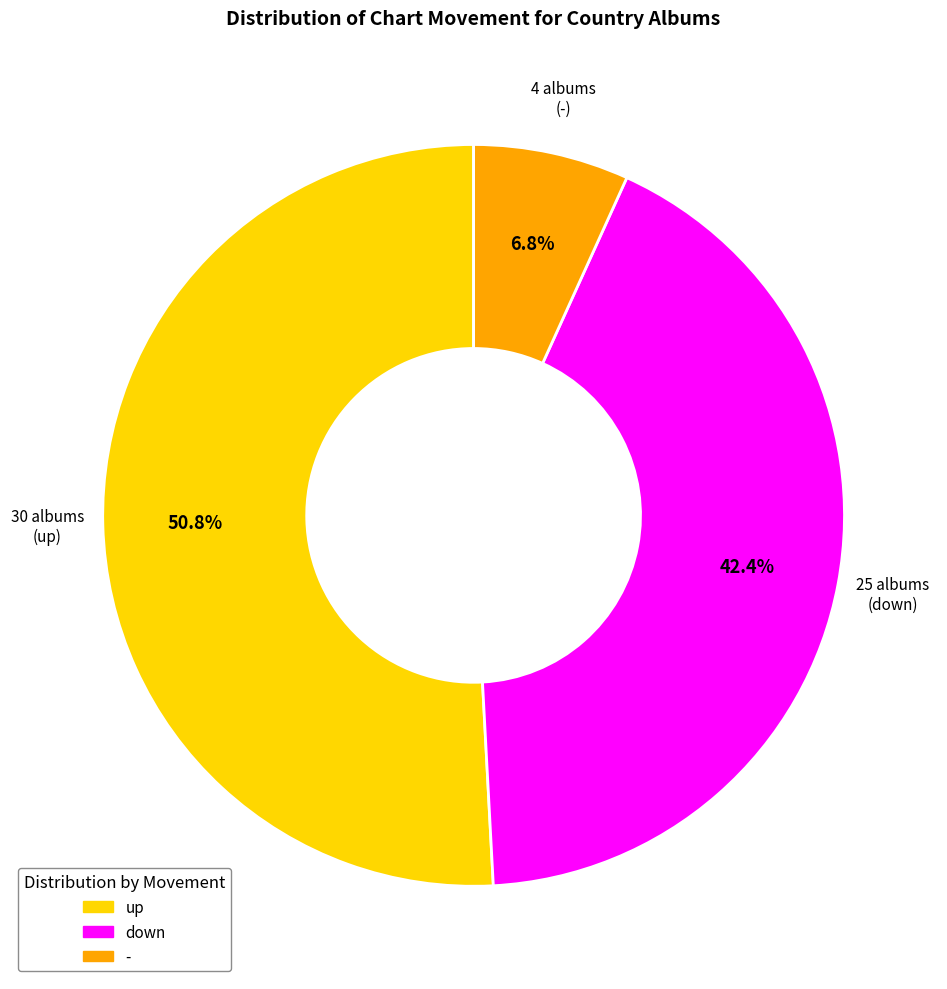

To the nearest percent, what is the difference between the down and up slice percentages?

8%